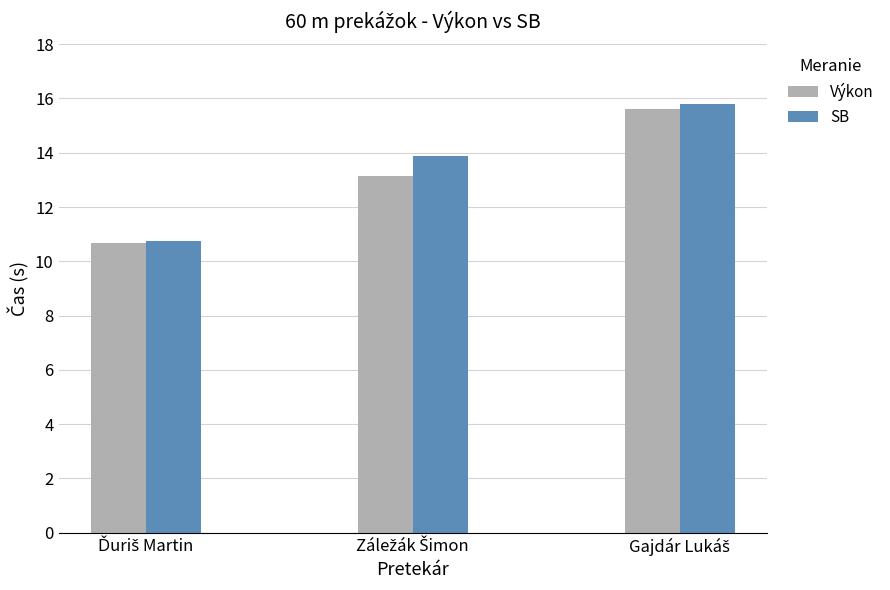

What is the minimum value for Výkon?

10.7